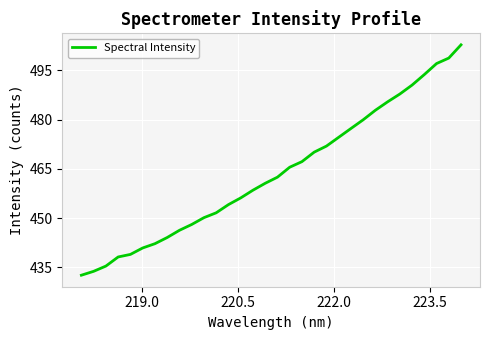

What is the difference between the maximum and minimum values?

70.2